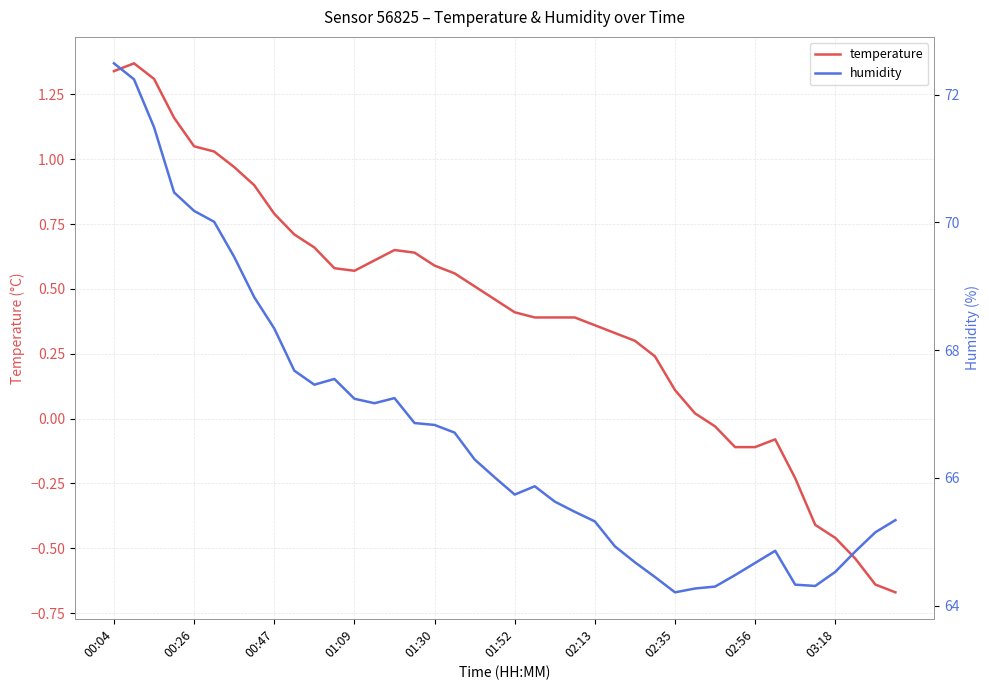

Which series has the widest spread of values?

humidity